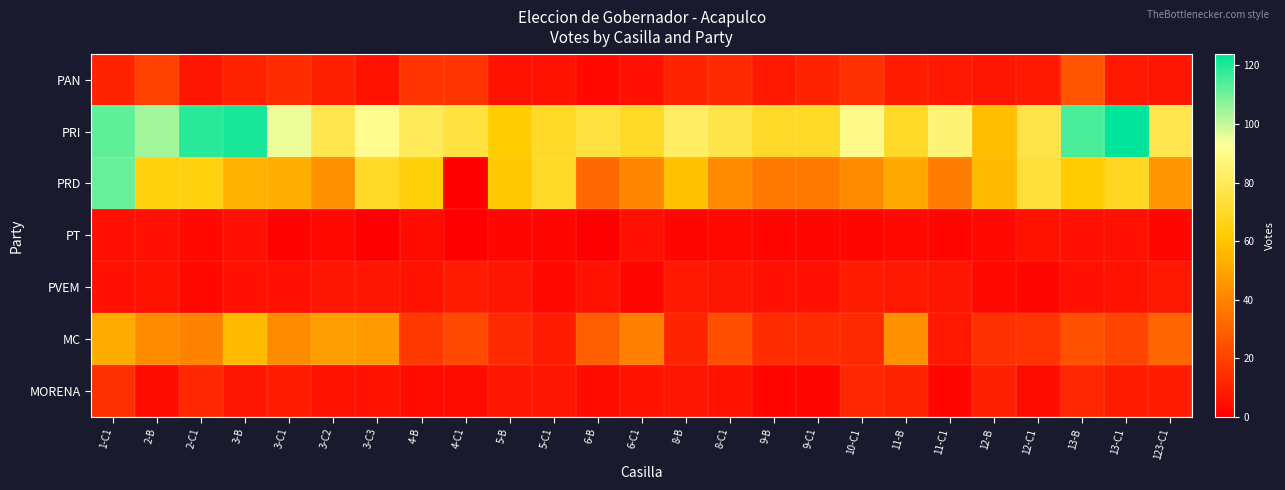

What is the spread (max minus min) of values at 13-C1?

119